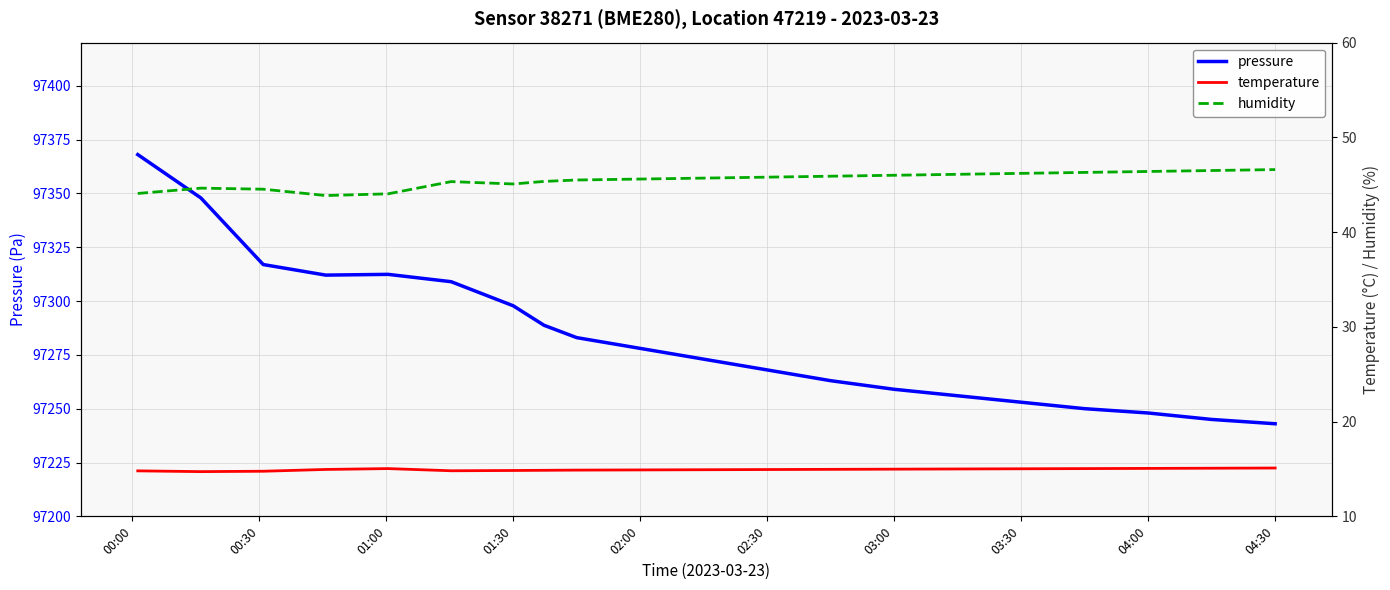

What is the lowest value of the temperature series?

14.7